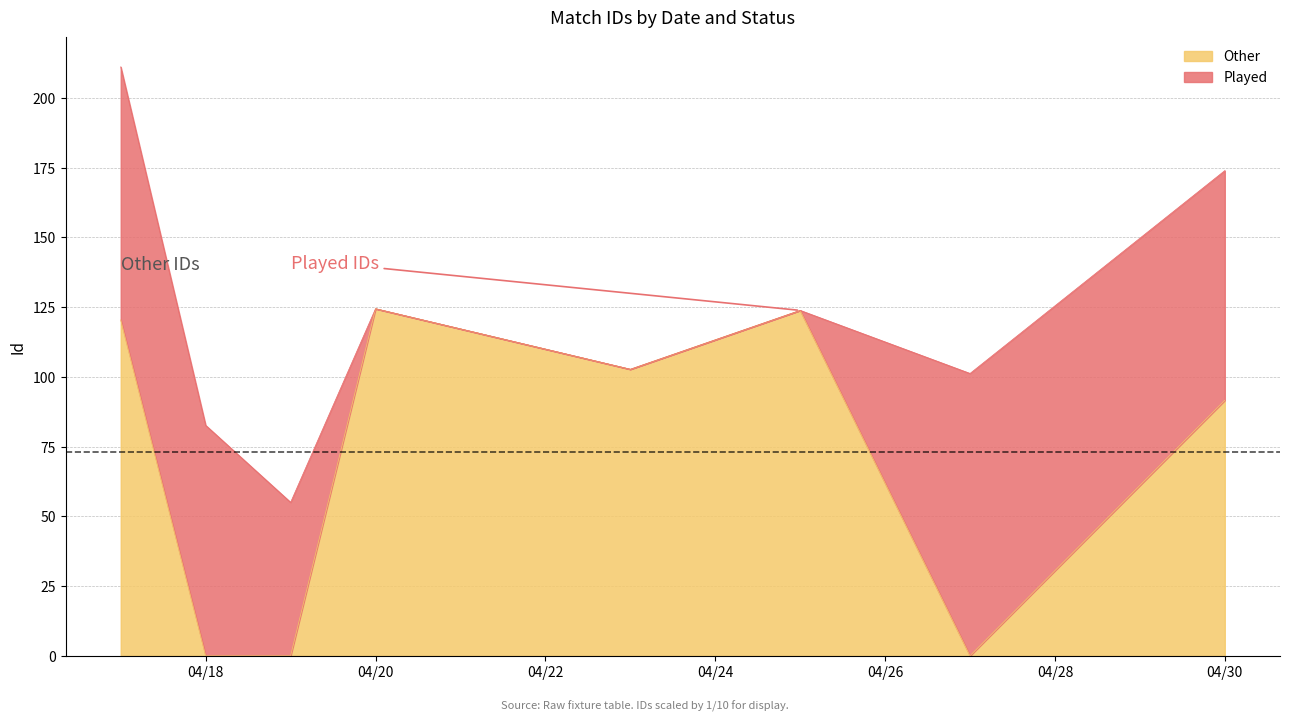

What is the highest value of the Other series?

124.4